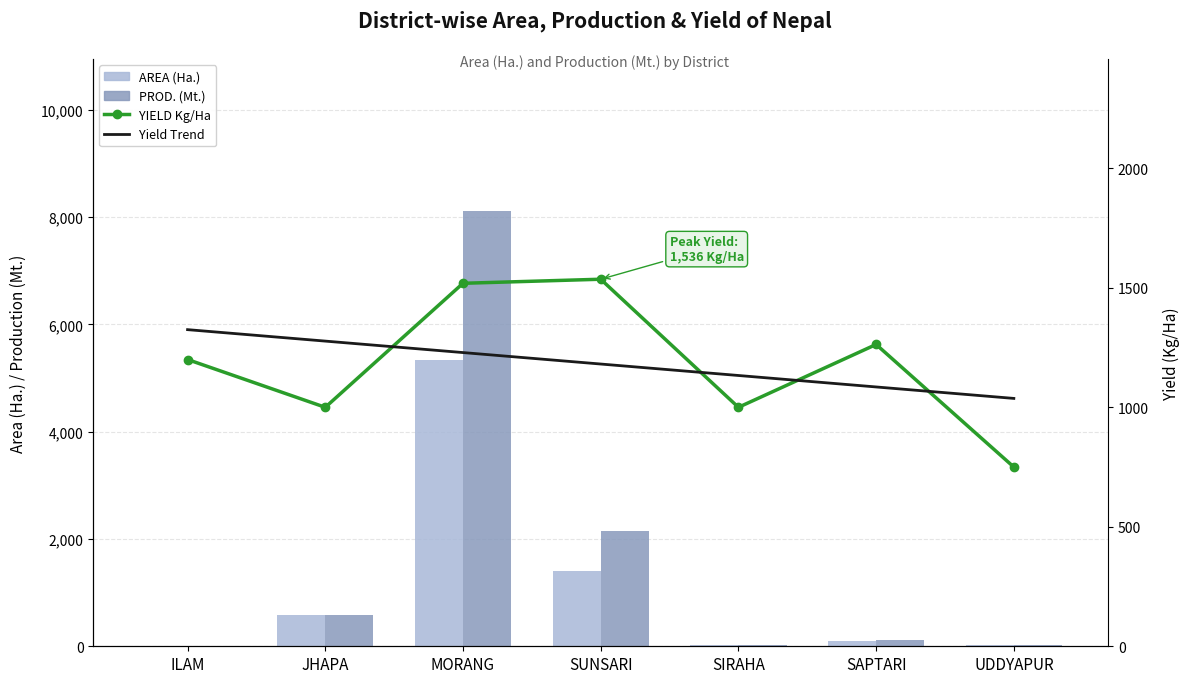

What is the label of the 1st bar from the left?

ILAM